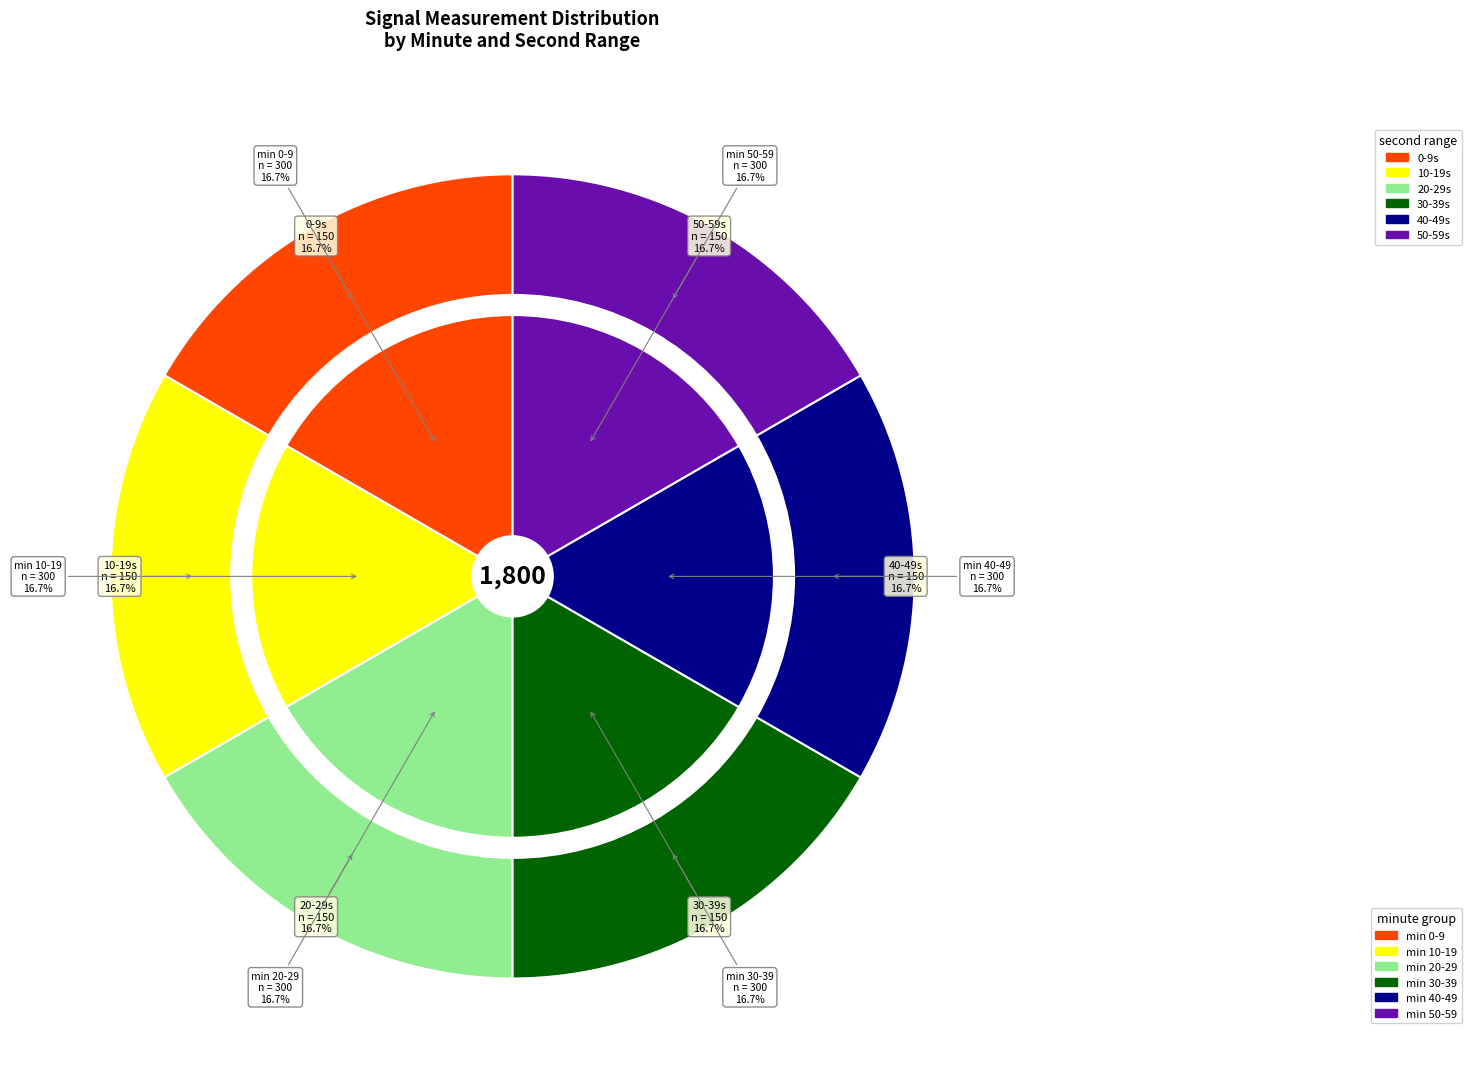

To the nearest percent, what is the combined percentage of minute 3 and minute 4?

33%